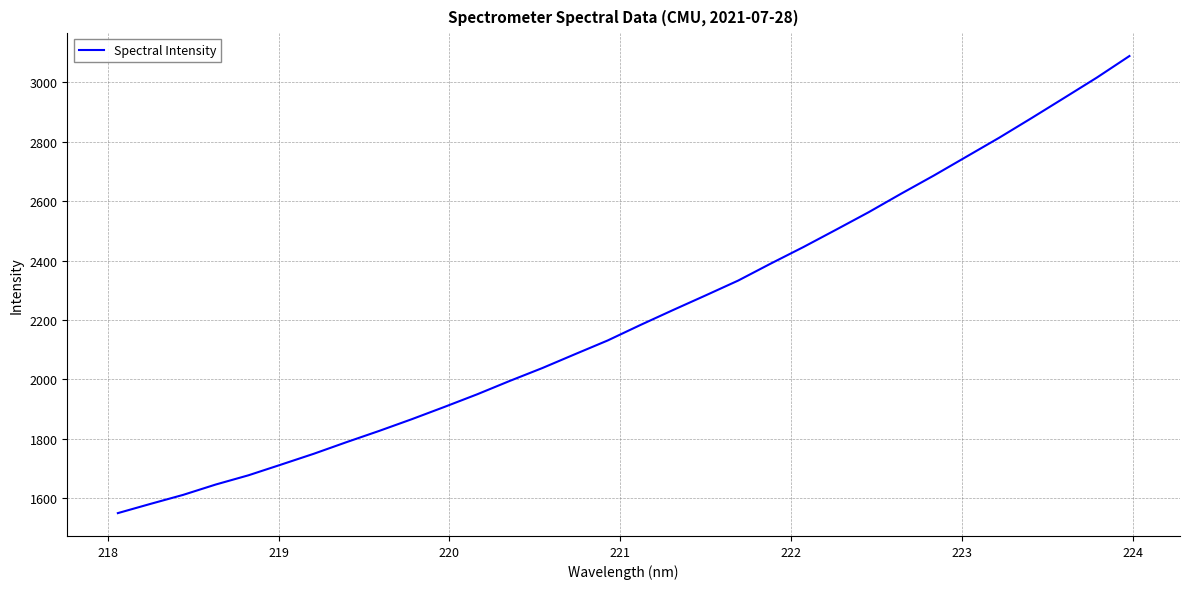

What is the minimum value shown in the chart?

1550.0